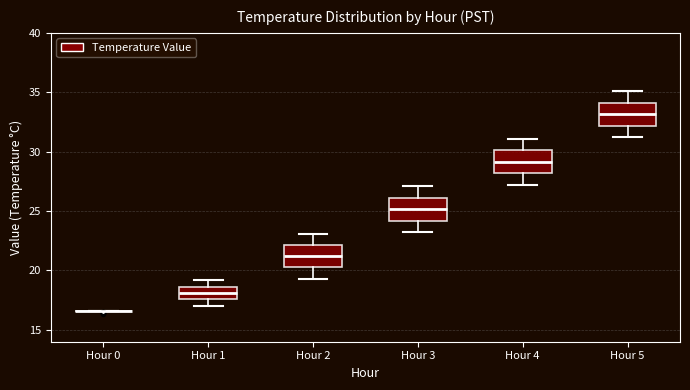

Reading left to right, read every box against the y-axis: the position of its median line, the range the box covers, and the ends of its whiskers. The values are not printed on the chart, so give them approximately, as read against the axis.

Hour 0: box collapsed to a line at 16.5, whiskers 16.5 to 16.5
Hour 1: median 18.0, box 17.5 to 18.5, whiskers 17.0 to 19.0
Hour 2: median 21.5, box 20.5 to 22.0, whiskers 19.5 to 23.0
Hour 3: median 25.0, box 24.0 to 26.0, whiskers 23.0 to 27.0
Hour 4: median 29.0, box 28.0 to 30.0, whiskers 27.0 to 31.0
Hour 5: median 33.0, box 32.0 to 34.0, whiskers 31.0 to 35.0